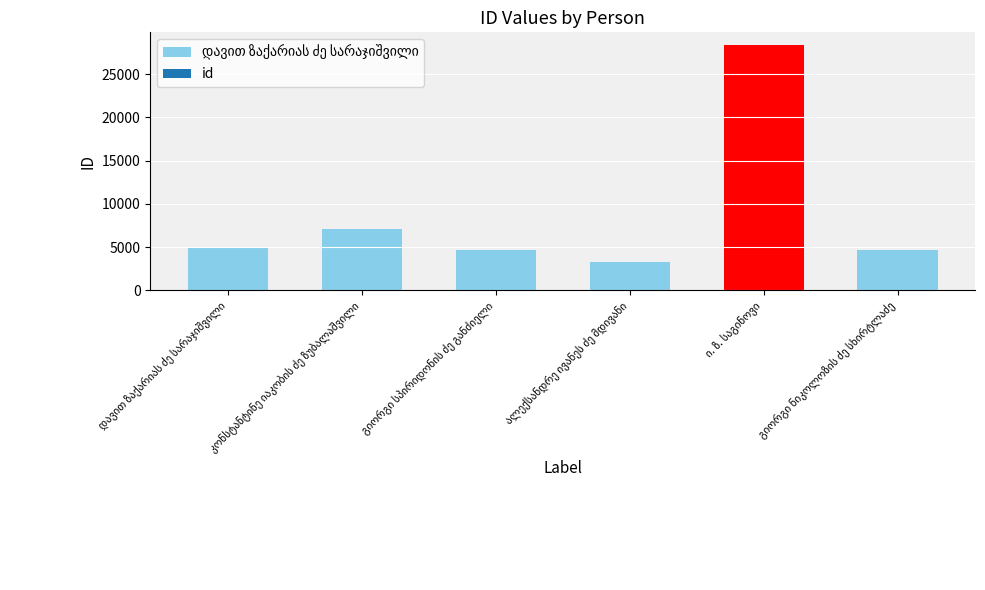

The chart shows a value of 12235 at ი. ზ. საგინოვი. True or false?

False